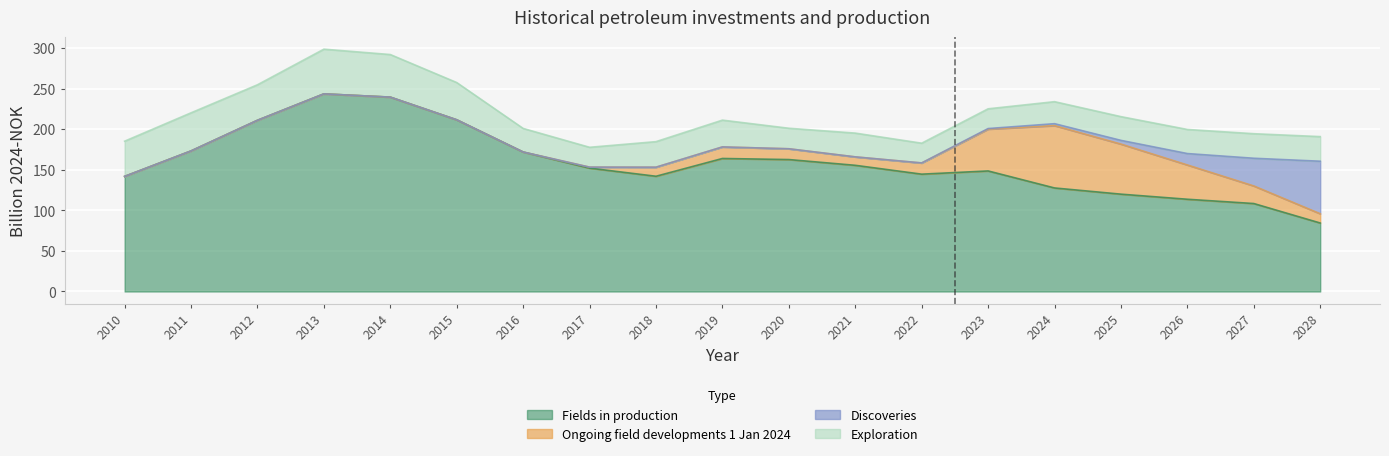

Reading left to right, extract all data points from this chart.

Fields in production: 2010=141.8	2011=173.1	2012=210.9	2013=243.4	2014=239.4	2015=211.5	2016=171.8	2017=152.0	2018=141.9	2019=163.8	2020=162.5	2021=155.4	2022=144.5	2023=148.5	2024=127.5	2025=119.9	2026=113.6	2027=108.3	2028=84.4
Ongoing field developments 1 Jan 2024: 2010=0.0	2011=0.0	2012=0.0	2013=0.0	2014=0.0	2015=0.0	2016=0.0	2017=1.2	2018=11.2	2019=14.2	2020=13.3	2021=10.4	2022=13.8	2023=51.5	2024=76.8	2025=61.7	2026=42.2	2027=21.7	2028=11.4
Discoveries: 2010=0.0	2011=0.0	2012=0.0	2013=0.0	2014=0.0	2015=0.0	2016=0.0	2017=0.0	2018=0.0	2019=0.0	2020=0.0	2021=0.0	2022=0.1	2023=0.7	2024=2.4	2025=4.6	2026=14.1	2027=34.1	2028=64.7
Exploration: 2010=43.4	2011=47.0	2012=43.7	2013=55.1	2014=52.5	2015=45.9	2016=29.0	2017=24.4	2018=31.5	2019=33.0	2020=25.3	2021=29.3	2022=24.3	2023=24.3	2024=27.1	2025=29.2	2026=29.7	2027=30.2	2028=30.3